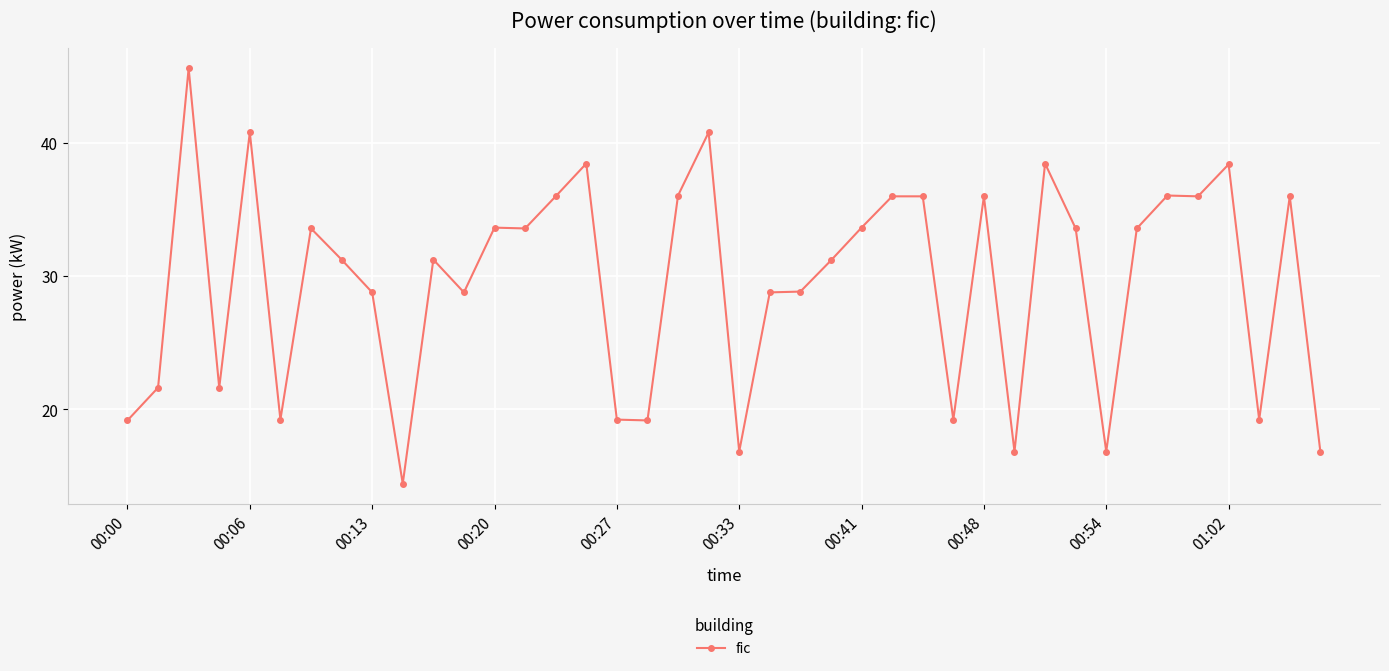

What is the minimum value shown in the chart?

14.4